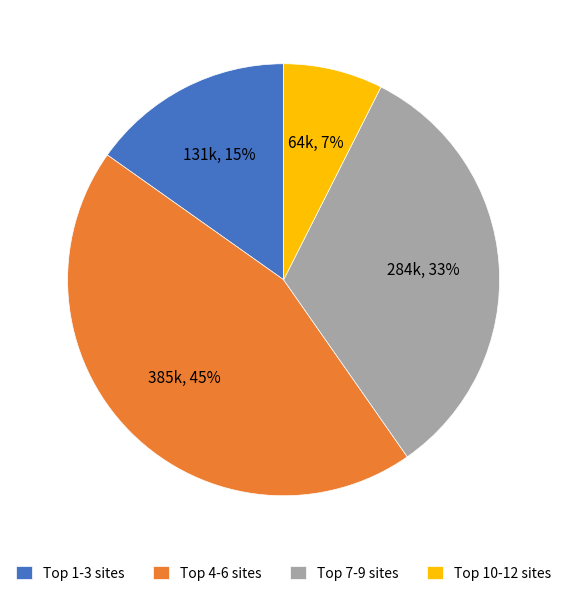

Rank the categories by value from lowest to highest.

Top 10-12 sites, Top 1-3 sites, Top 7-9 sites, Top 4-6 sites